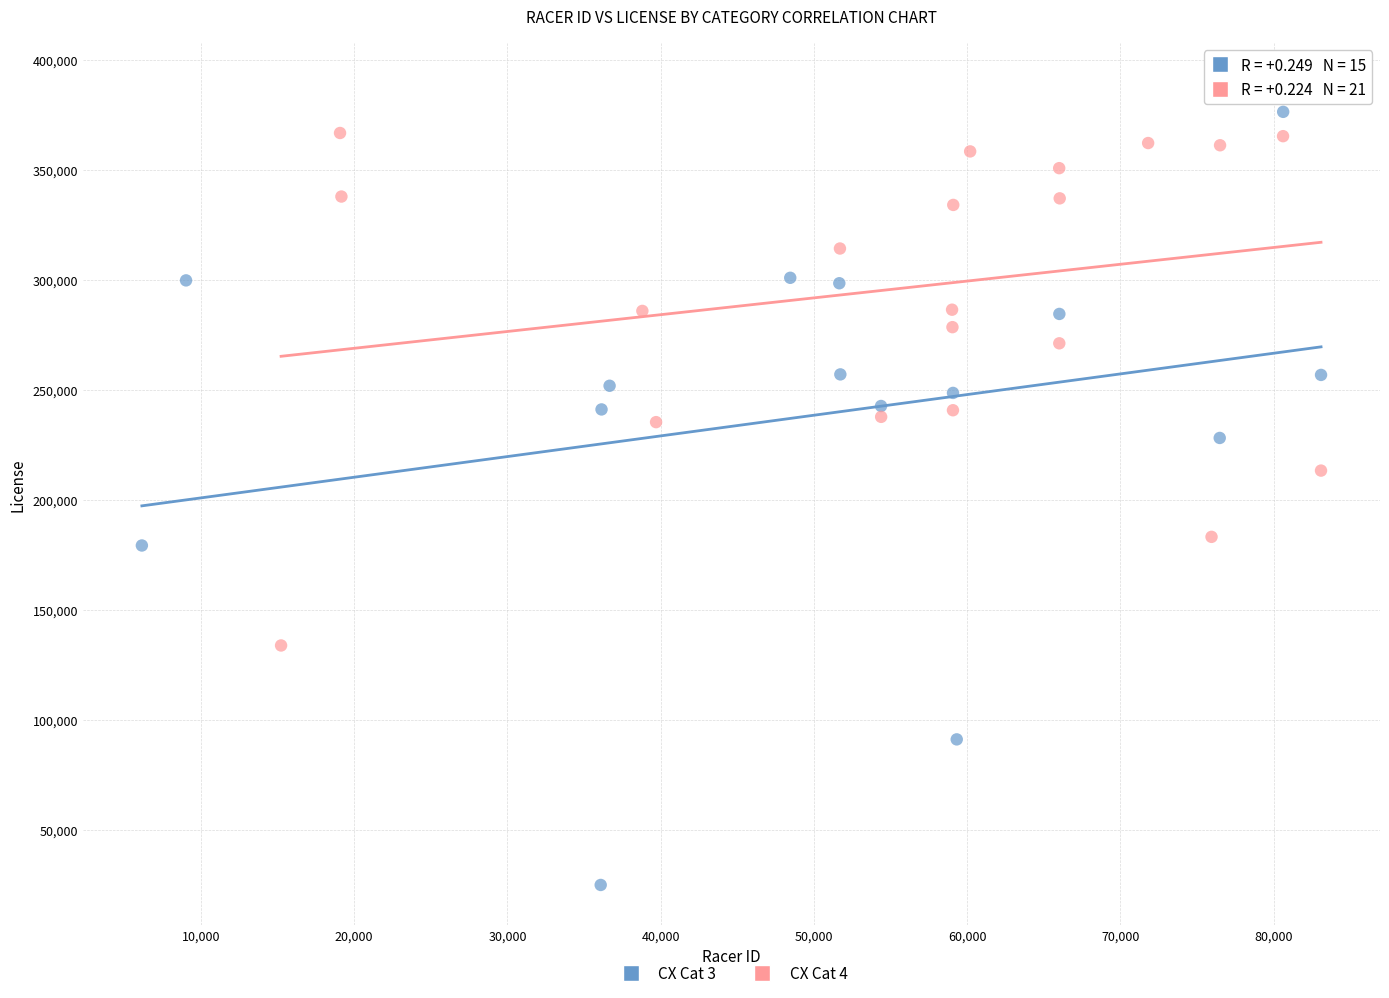

Which series contains the lowest Y value?

CX Cat 3